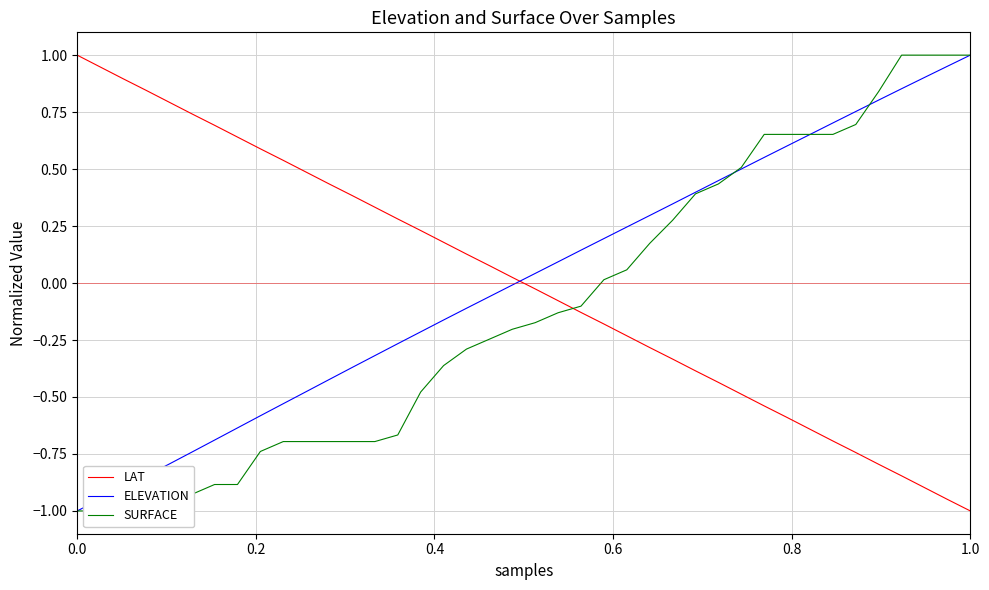

What is the minimum value for LAT?

-1.0